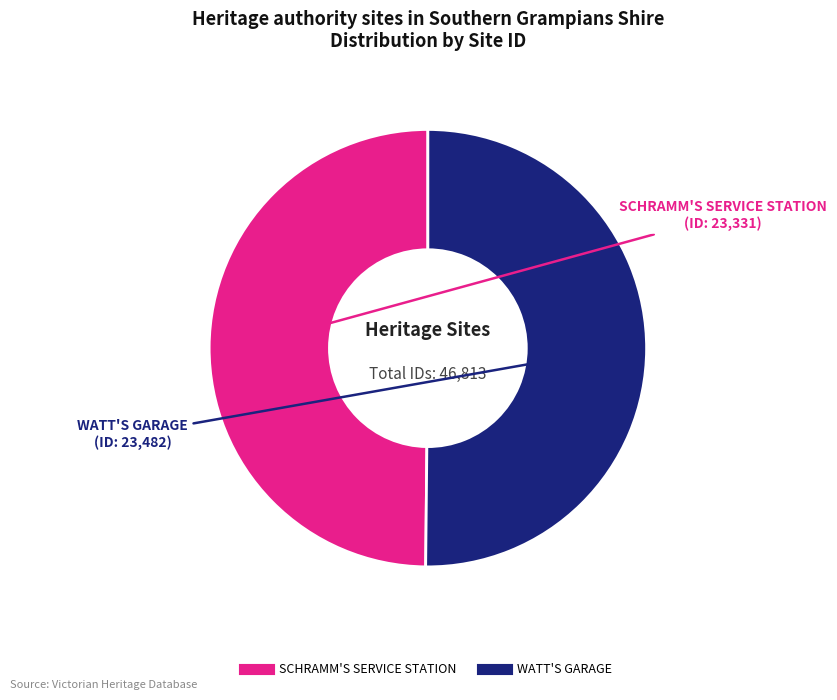

Approximately how many times larger is the value at WATT'S GARAGE compared to SCHRAMM'S SERVICE STATION?

1.0